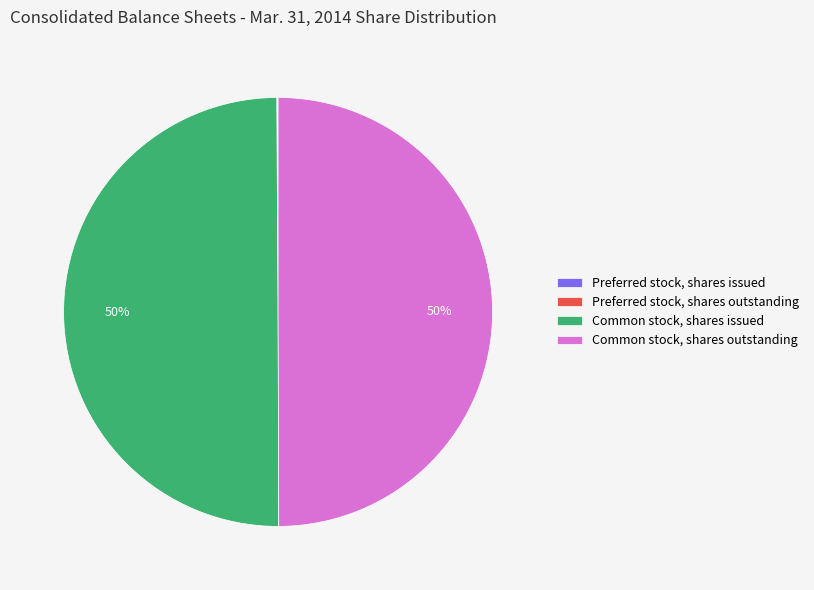

The Common stock, shares outstanding slice represents 50% of the pie. True or false?

True